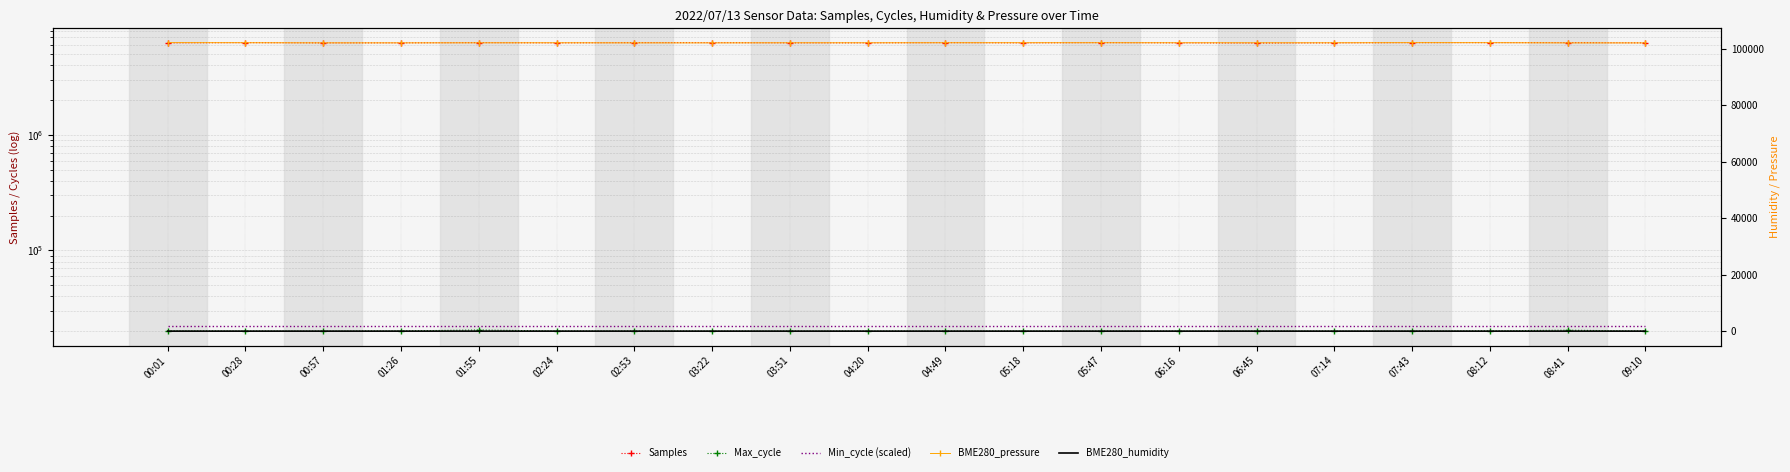

Which category has the lowest value in the Max_cycle series?

00:57